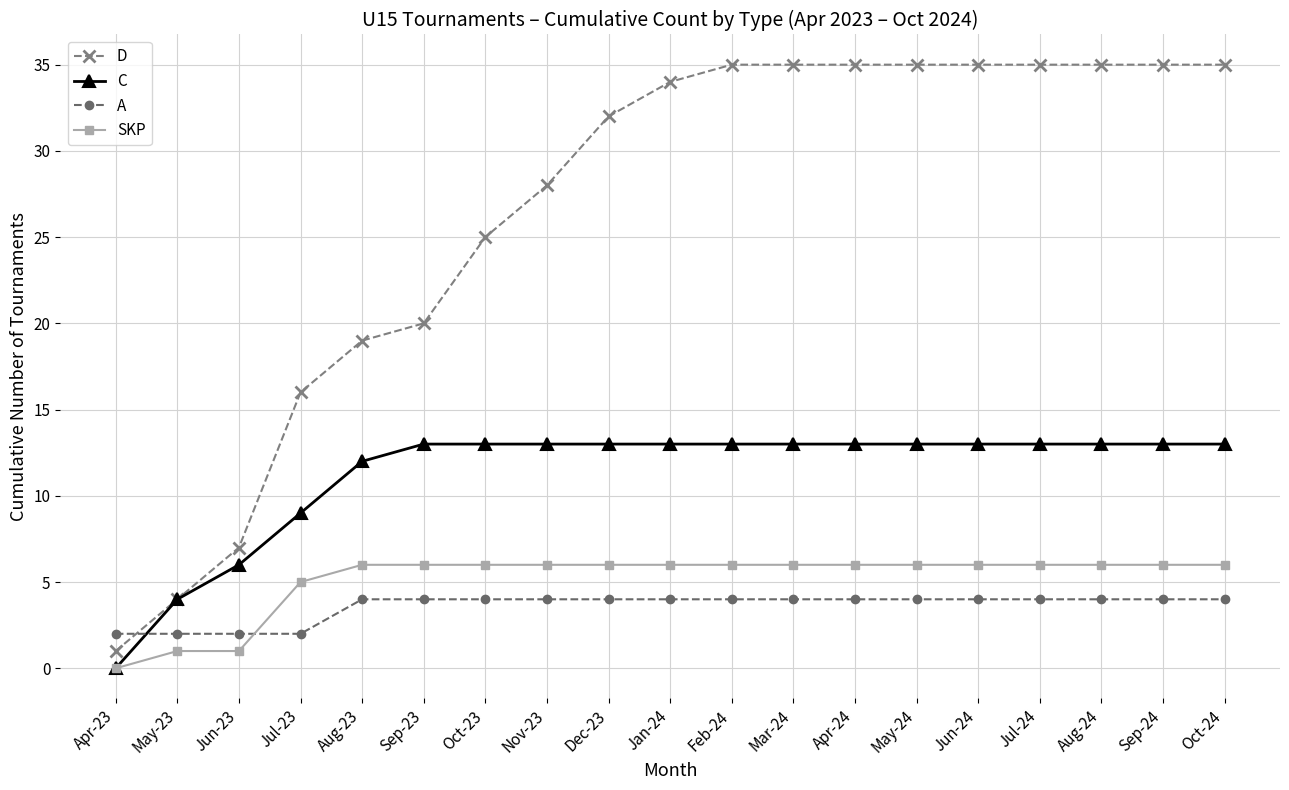

The SKP series shows 6 at Dec-23. True or false?

True